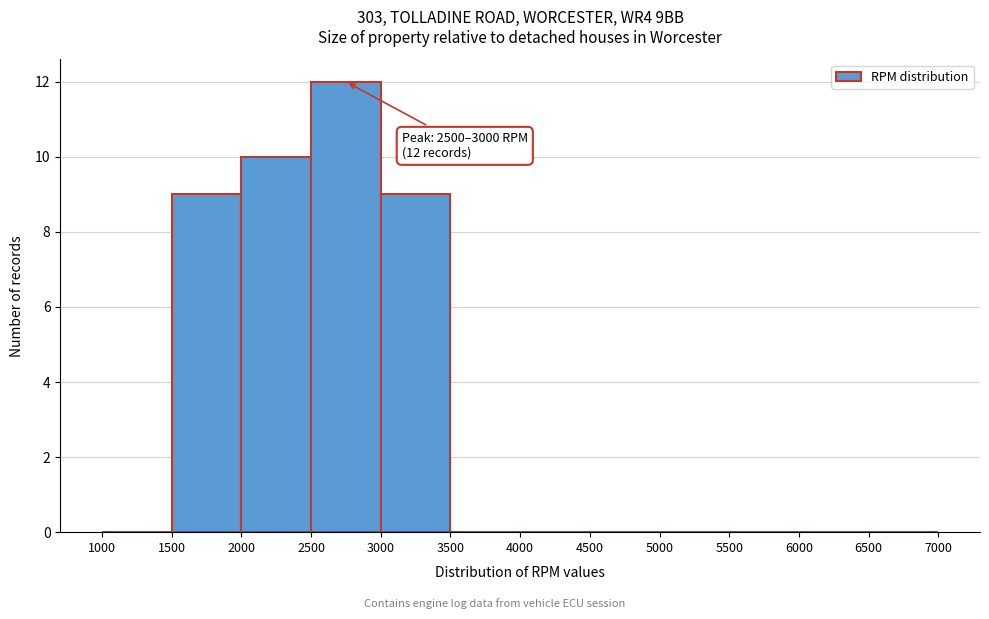

Which range on the x-axis has the tallest bar?

2500 to 3000